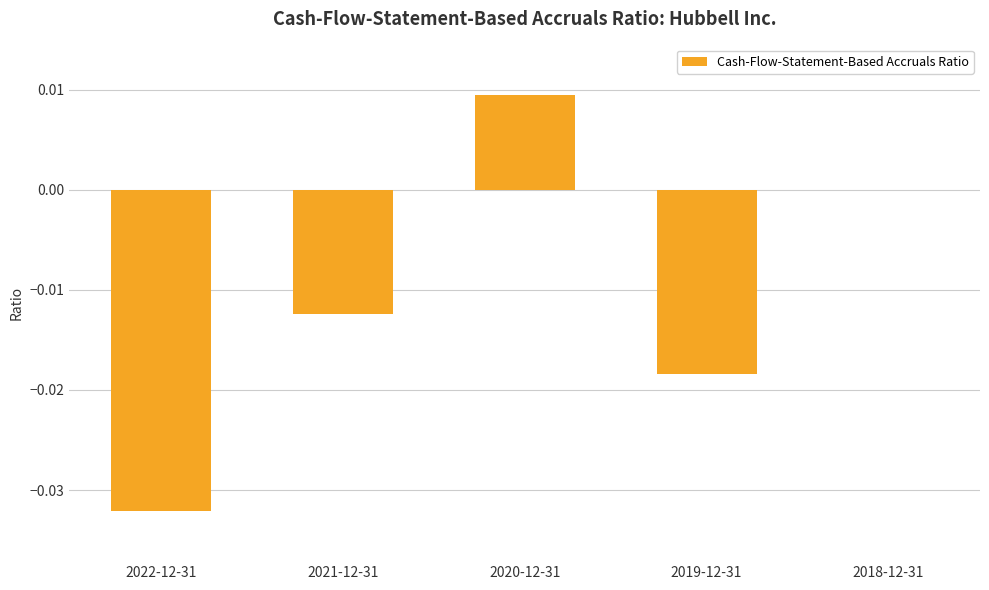

The chart shows a value of -0.0 at 2022-12-31. True or false?

True